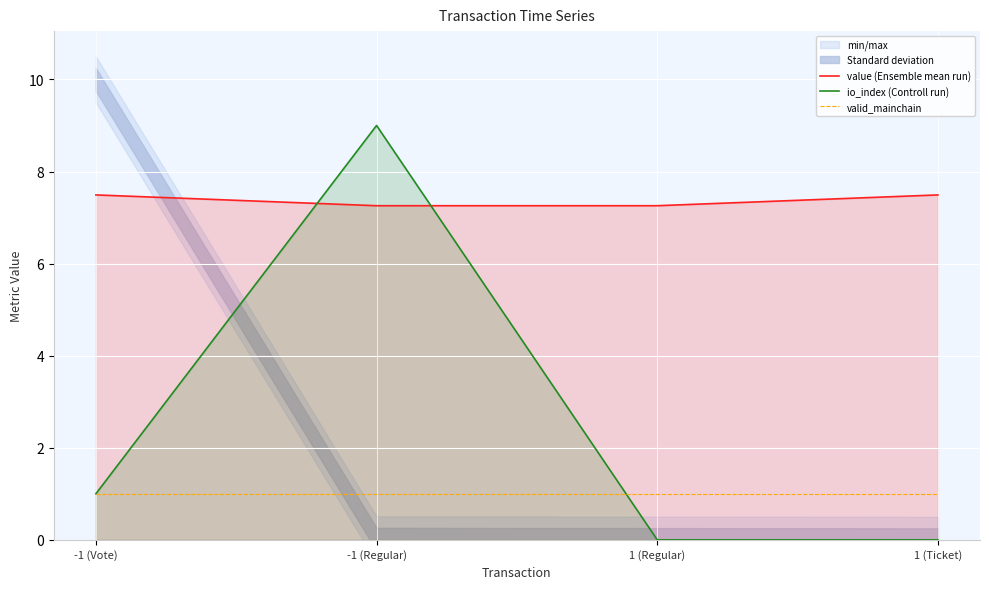

Is the value of io_index (Controll run) at -1 (Regular) greater than the value of value (Ensemble mean run) at -1 (Vote)?

Yes